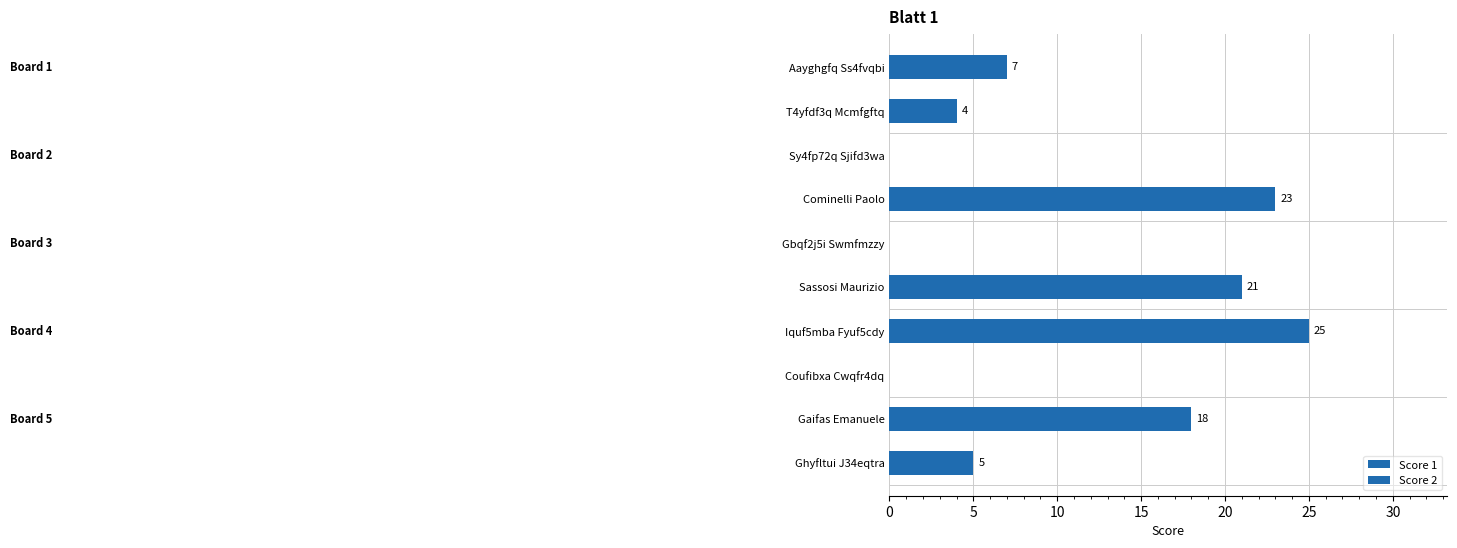

How many values in Score 1 are above zero?

3